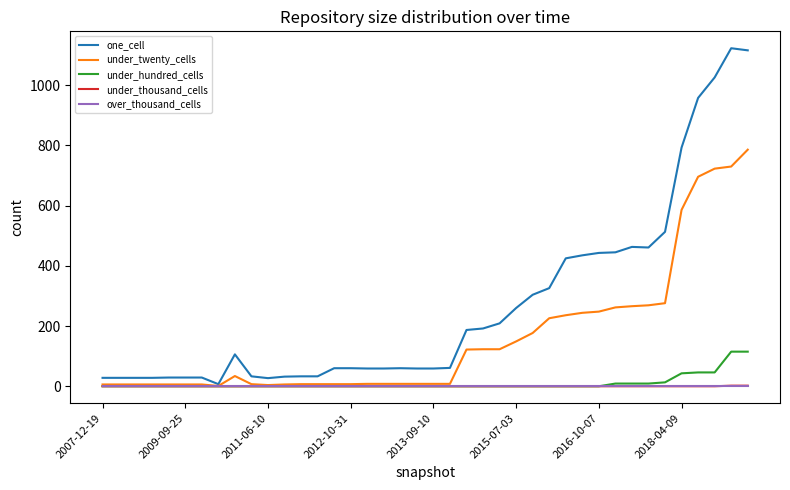

Count the under_thousand_cells values in the range 0 to 1.

38